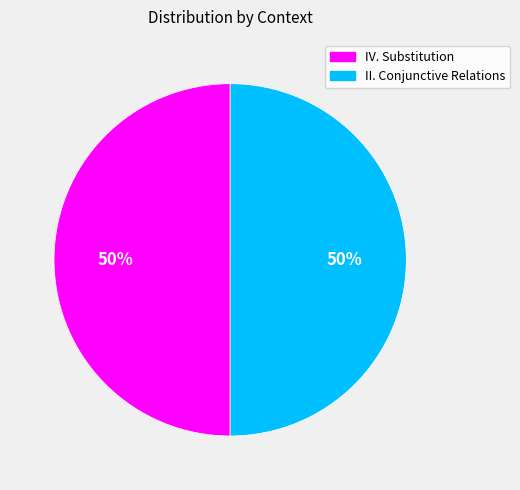

True or false: IV. Substitution accounts for 55% of the total.

False